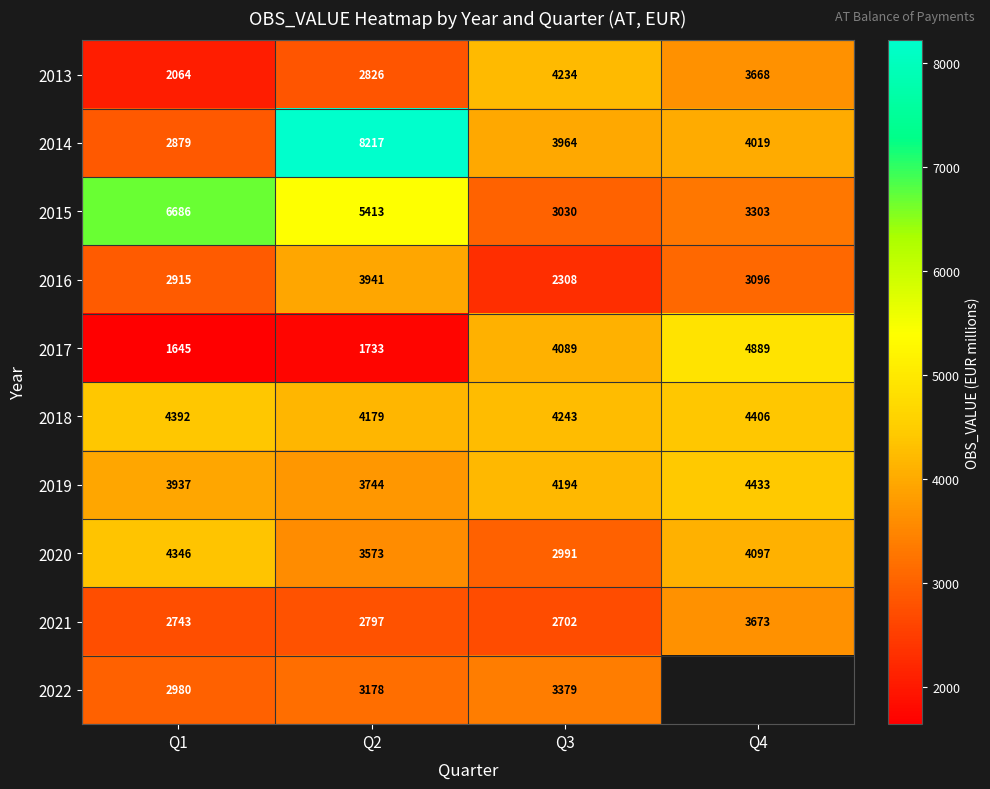

What is the difference between the maximum and minimum values in the 2015 series?

3656